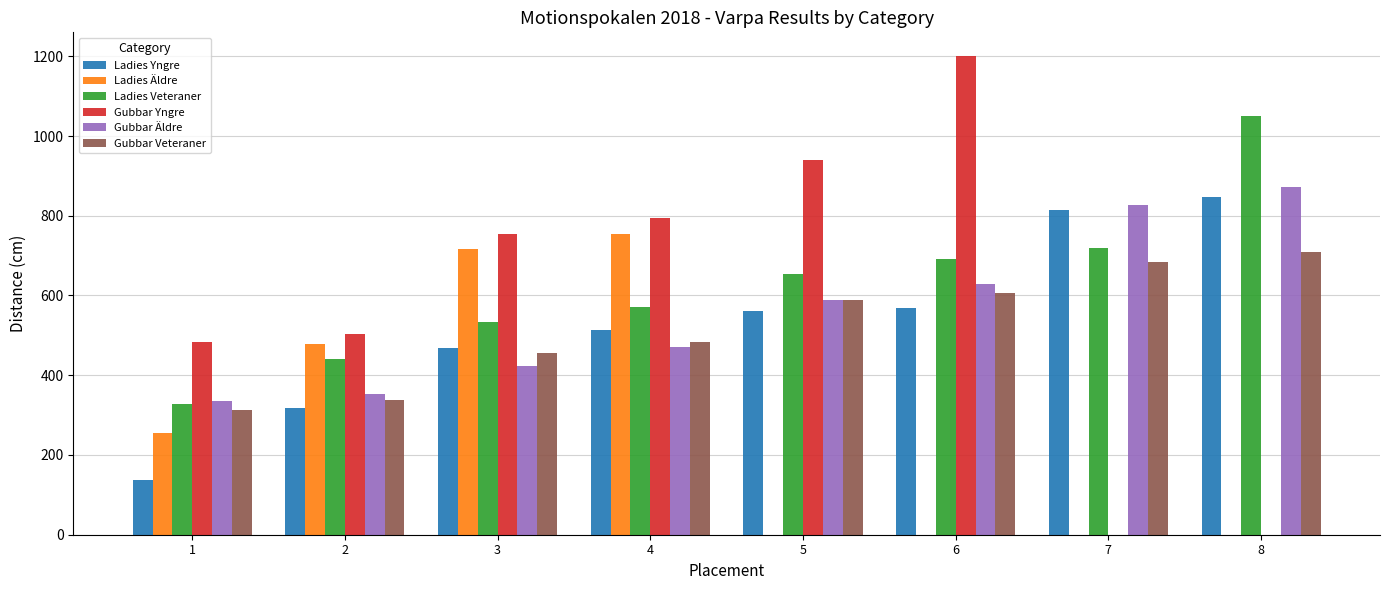

What is the maximum value for Gubbar Veteraner?

710